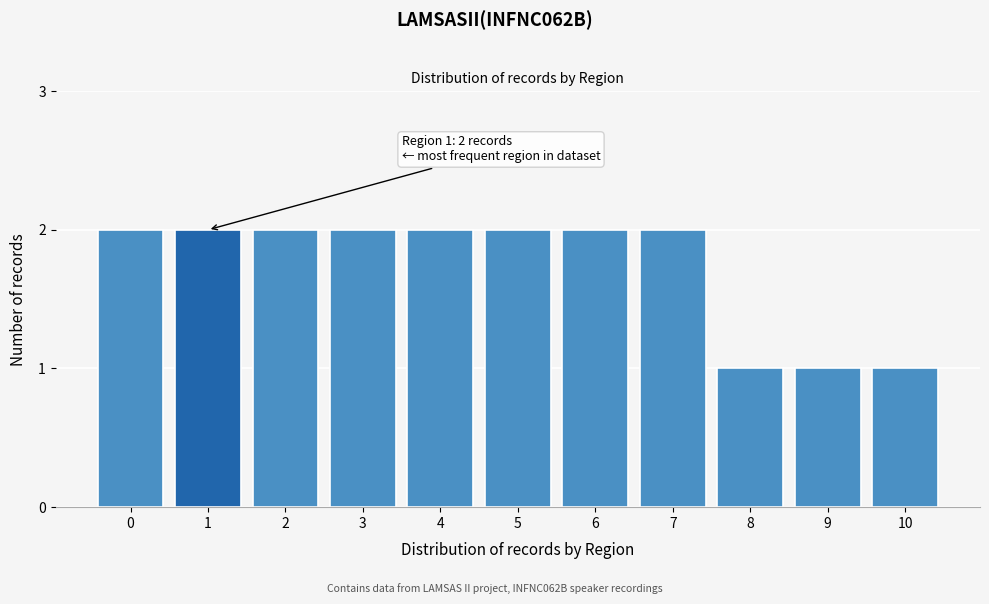

Reading left to right, transcribe all the data shown in this chart.

0=2	1=2	2=2	3=2	4=2	5=2	6=2	7=2	8=1	9=1	10=1